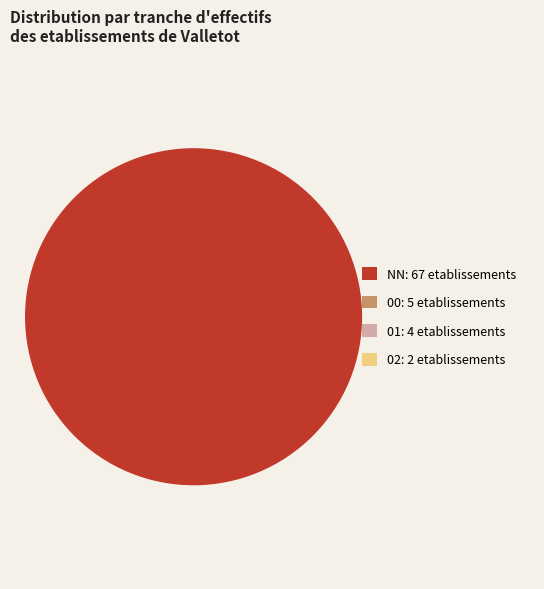

Count the number of slices in the pie.

4